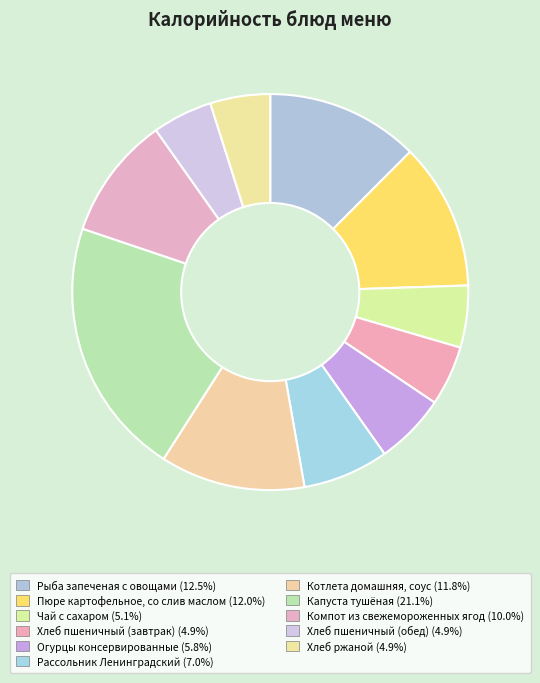

Is it true that Огурцы консервированные is 6% of the pie?

True